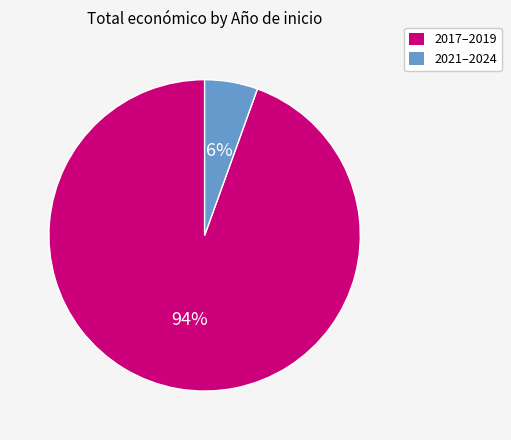

Is the sum of 2021–2024 and 2017–2019 greater than half?

Yes